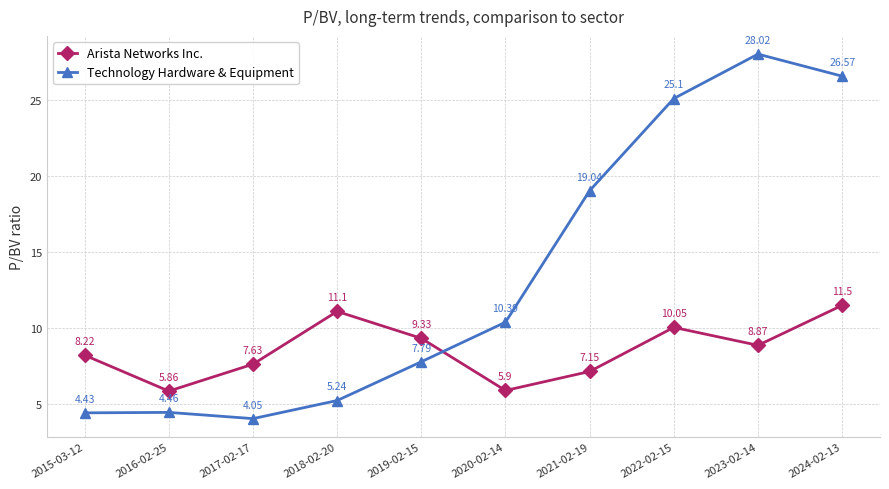

True or false: Arista Networks Inc. has more than 0 points higher than both neighbors.

True